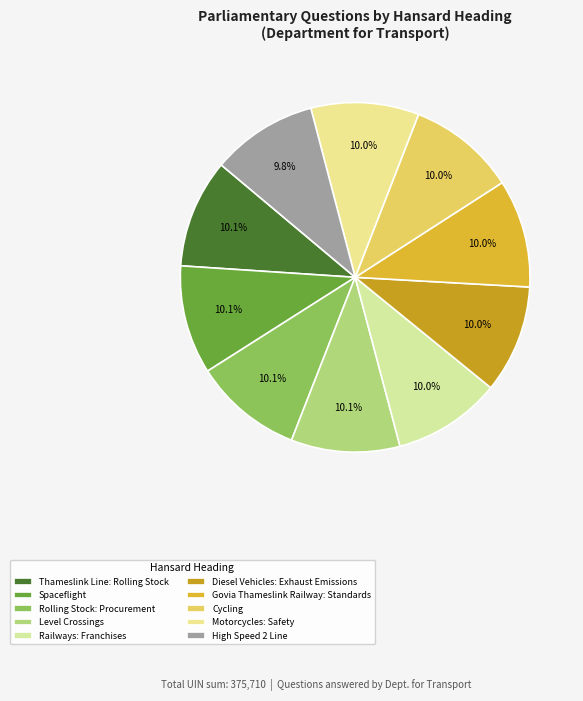

Which category has the smallest portion of the pie?

High Speed 2 Line